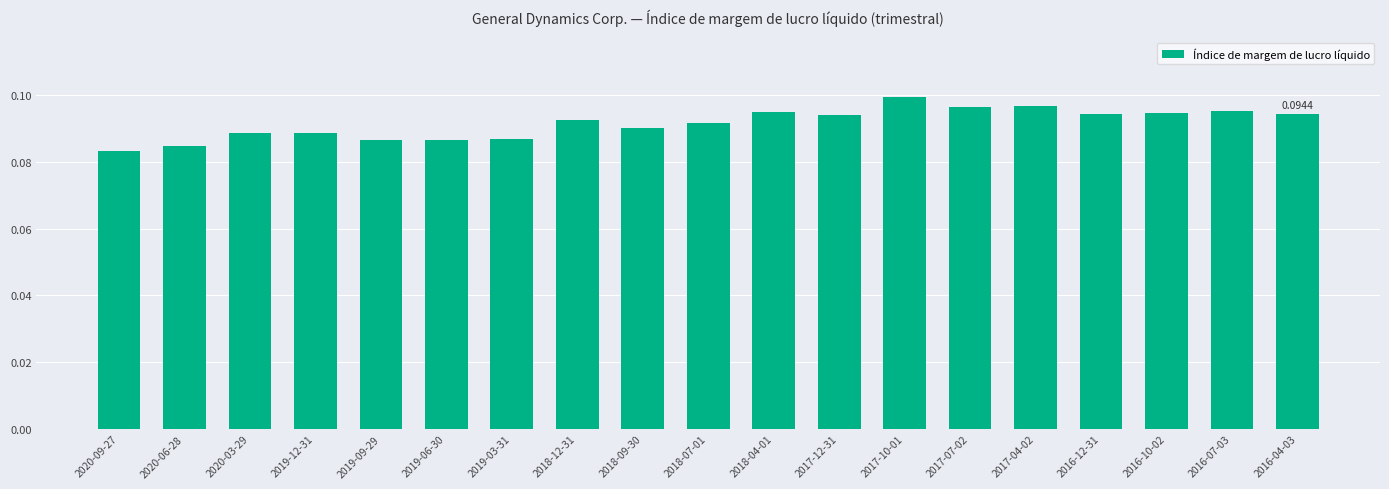

Between 2016-04-03 and 2020-06-28, which is larger?

2016-04-03